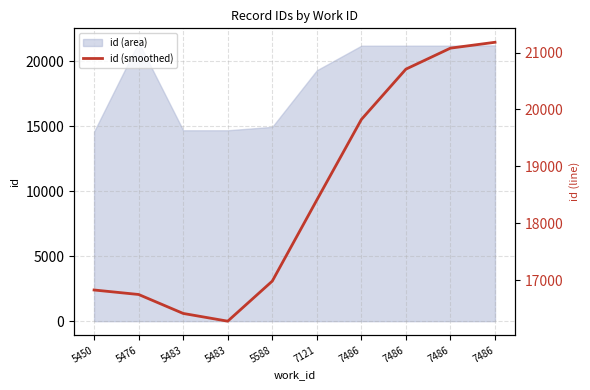

List the labels in order of value, smallest first.

5483, 5483, 5476, 5450, 5588, 7121, 7486, 7486, 7486, 7486